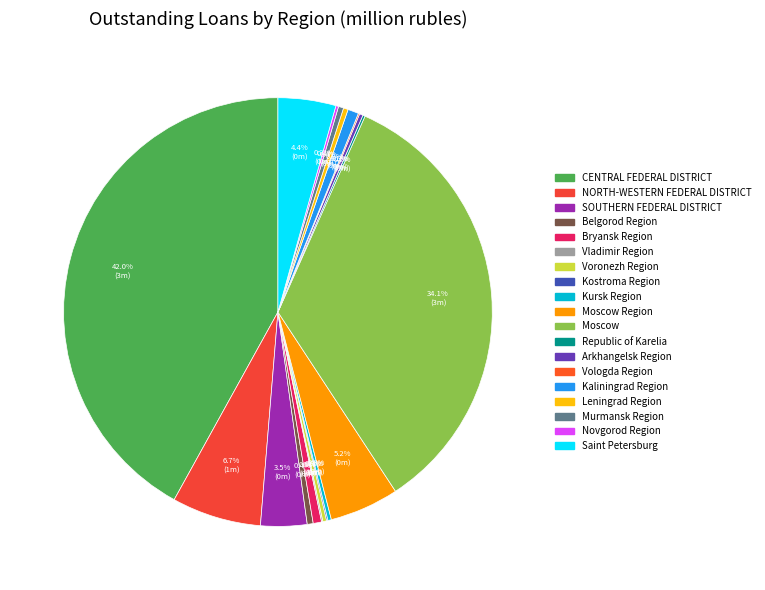

Which slice is the largest?

CENTRAL FEDERAL DISTRICT